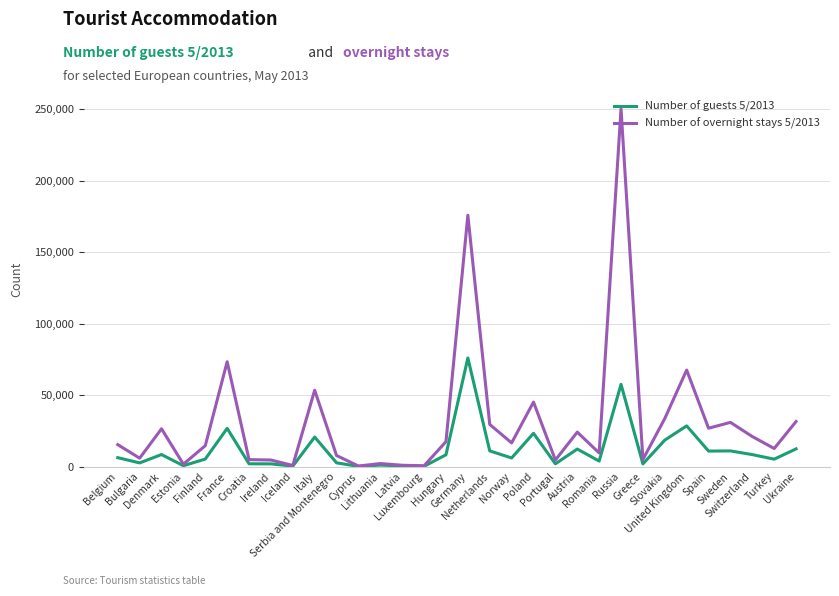

Which series has the largest range (max minus min)?

Number of overnight stays 5/2013